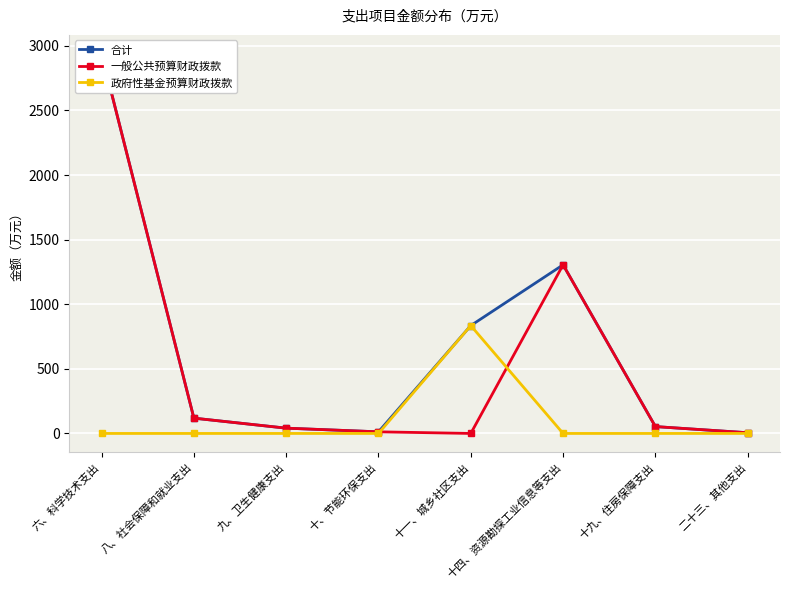

What is the maximum value shown in the chart?

2938.1